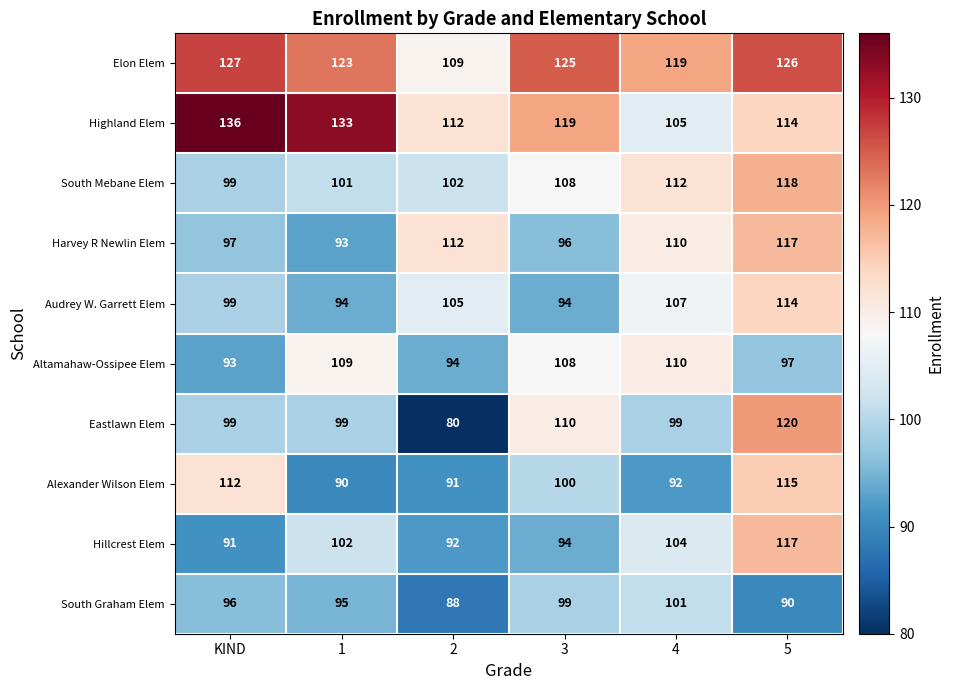

How many values in the Alexander Wilson Elem series are below 100?

3